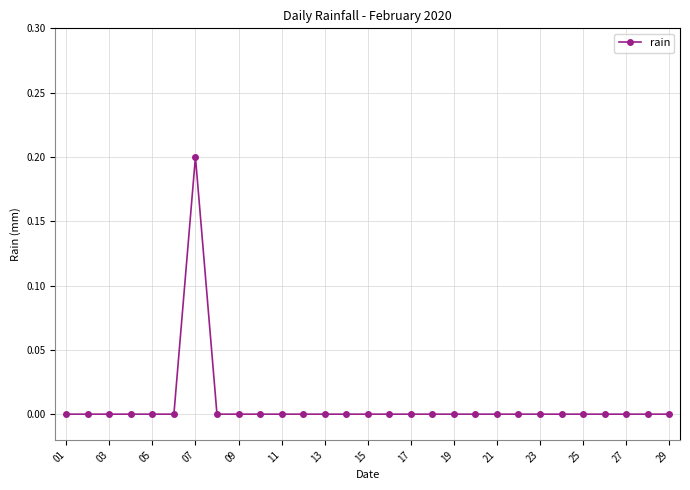

Reading right to left, list all the values displayed in this chart.

0.0	0.0	0.0	0.0	0.0	0.0	0.0	0.0	0.0	0.0	0.0	0.0	0.0	0.0	0.0	0.0	0.0	0.0	0.0	0.0	0.0	0.0	0.2	0.0	0.0	0.0	0.0	0.0	0.0